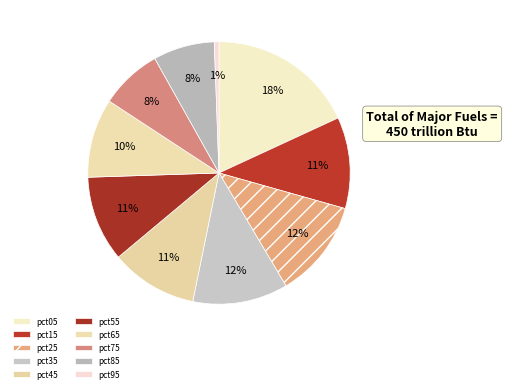

Is pct05 the majority of the pie?

No